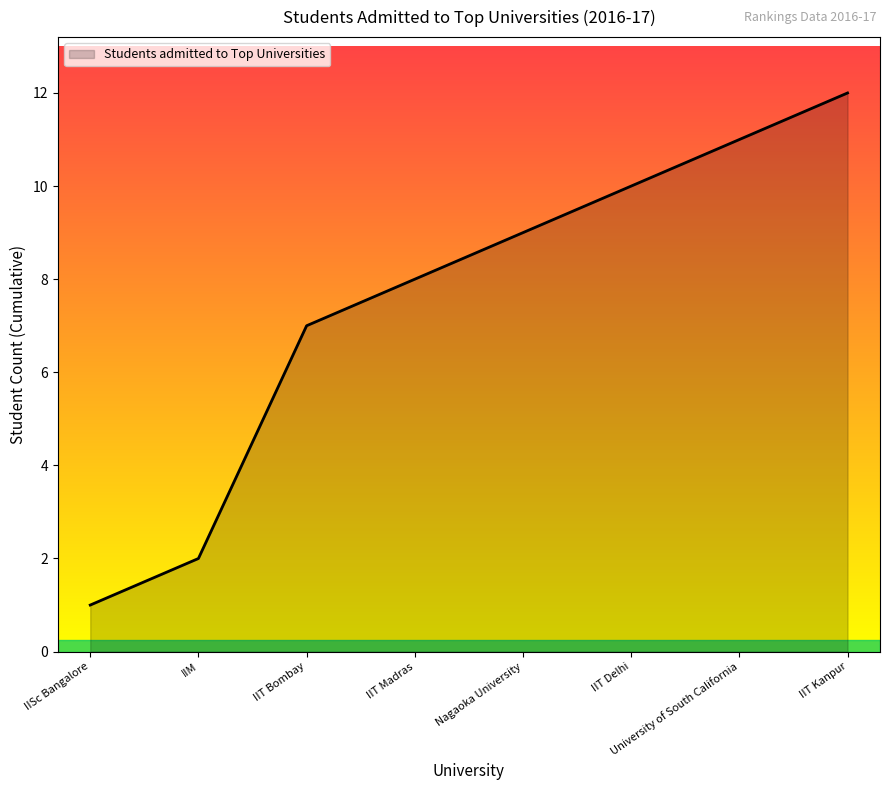

List the labels in order of value, smallest first.

IISc Bangalore, IIM, IIT Bombay, IIT Madras, Nagaoka University, IIT Delhi, University of South California, IIT Kanpur